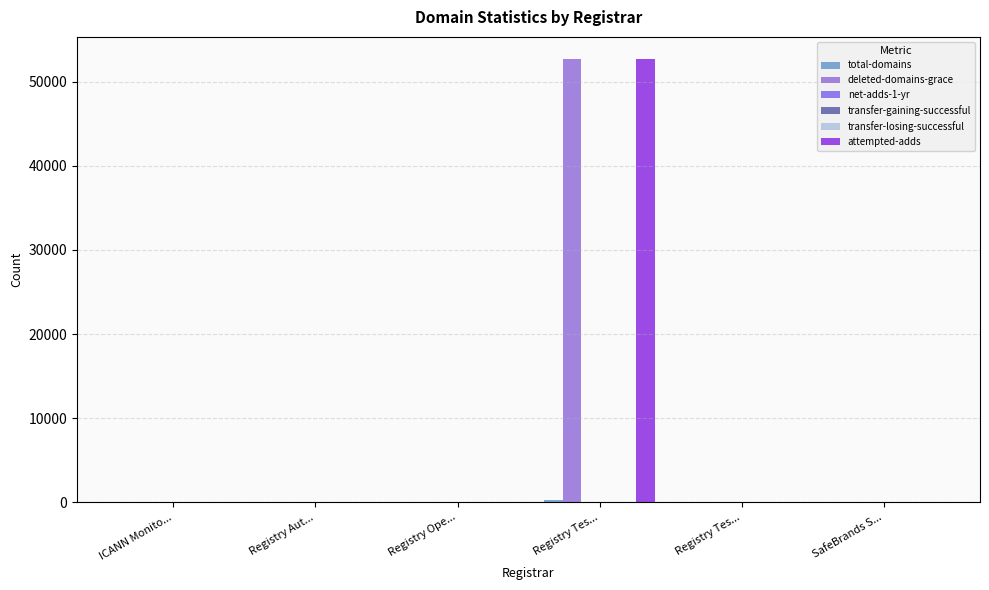

How many categories are shown in the chart?

6